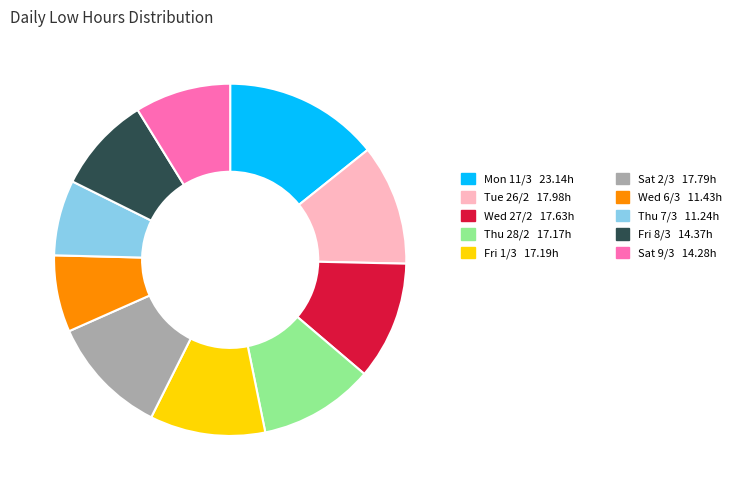

Does any single category account for the majority?

No